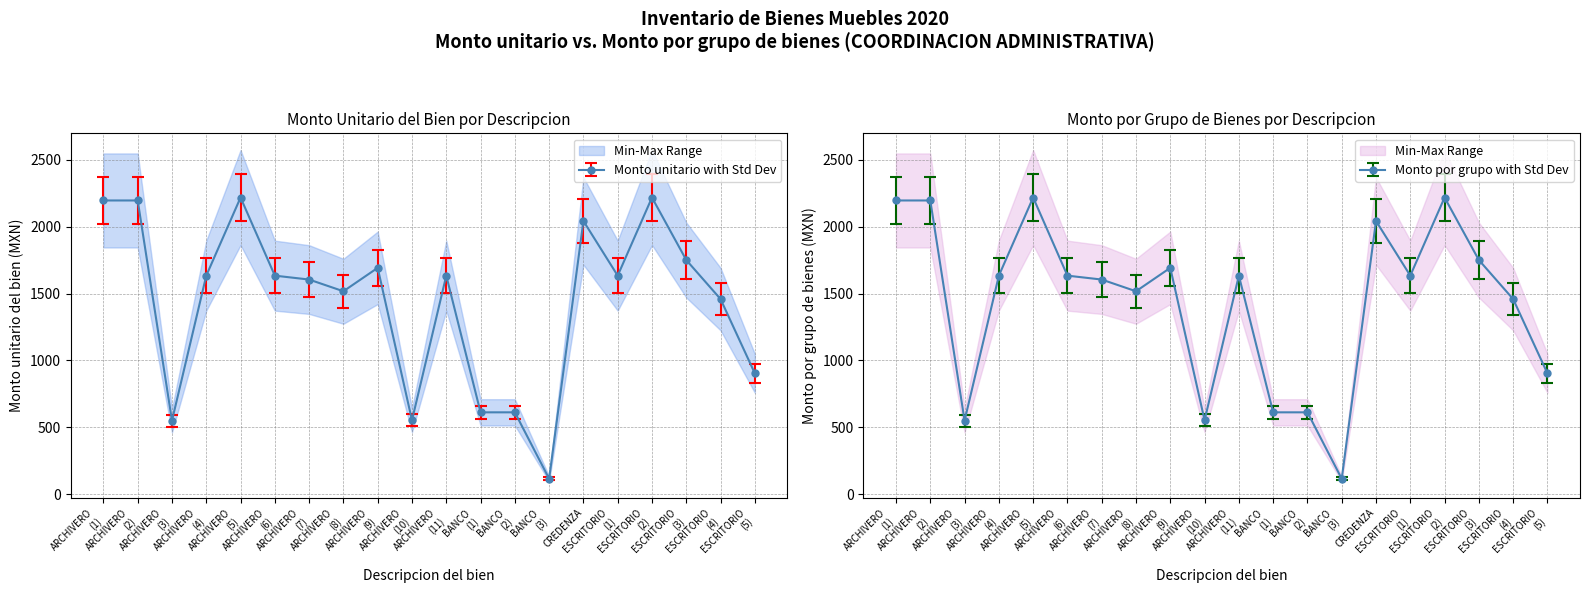

Is the value of Monto unitario del bien at ARCHIVERO
(10) greater than the value of Monto por grupo de bienes at BANCO
(2)?

No